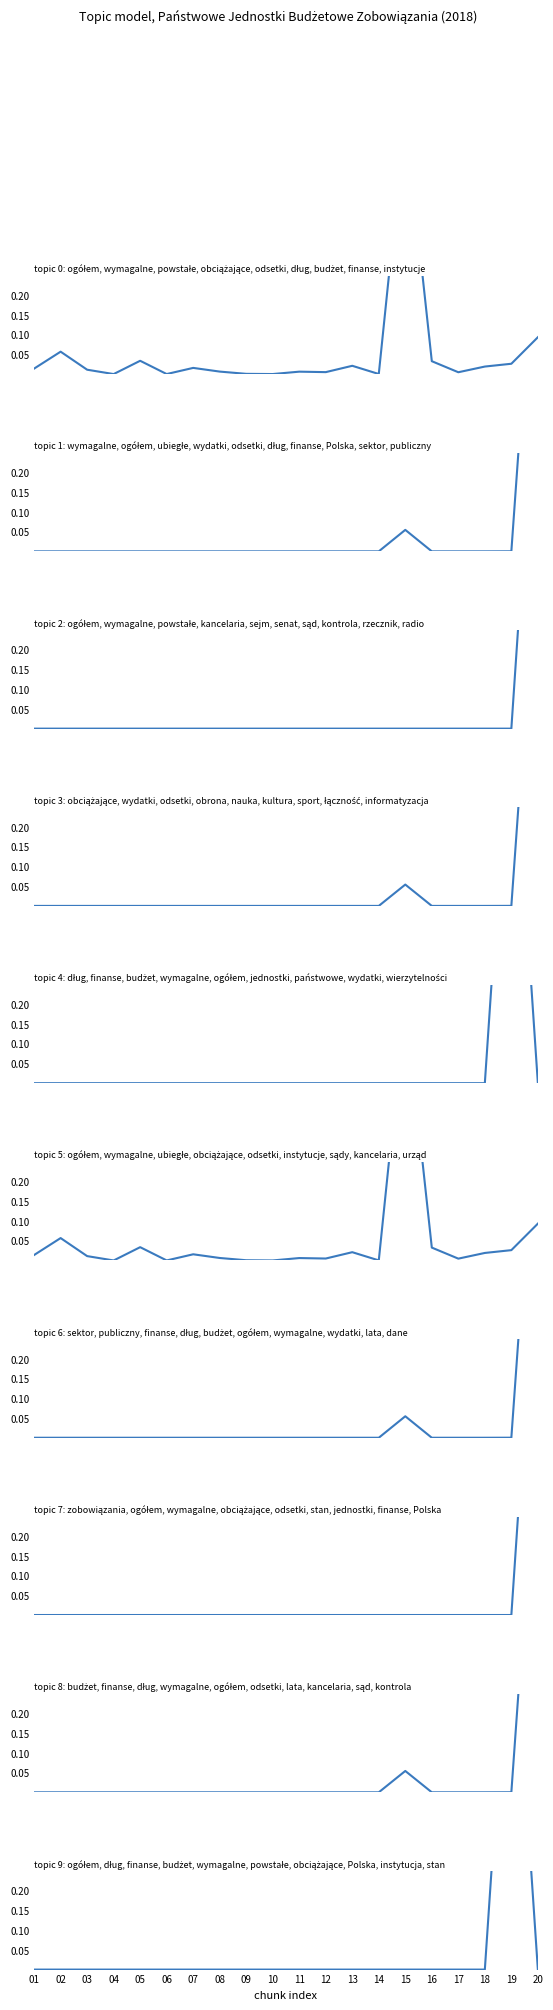

True or false: ogółem has a value of 0.0 at 14.

True